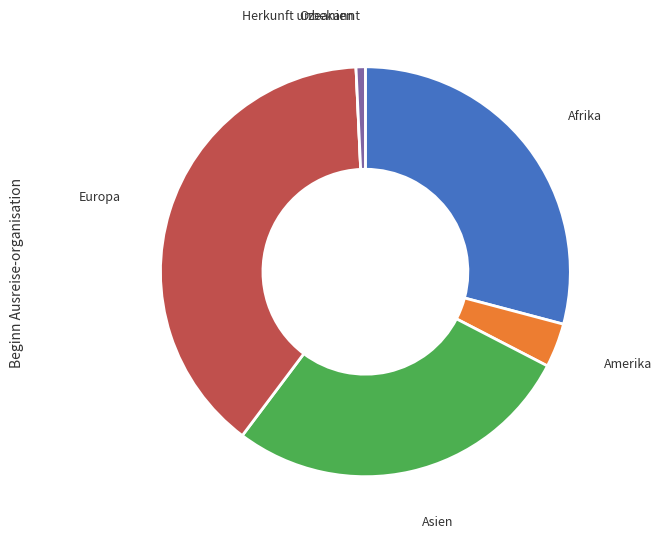

Which has a higher value, Herkunft unbekannt or Amerika?

Amerika